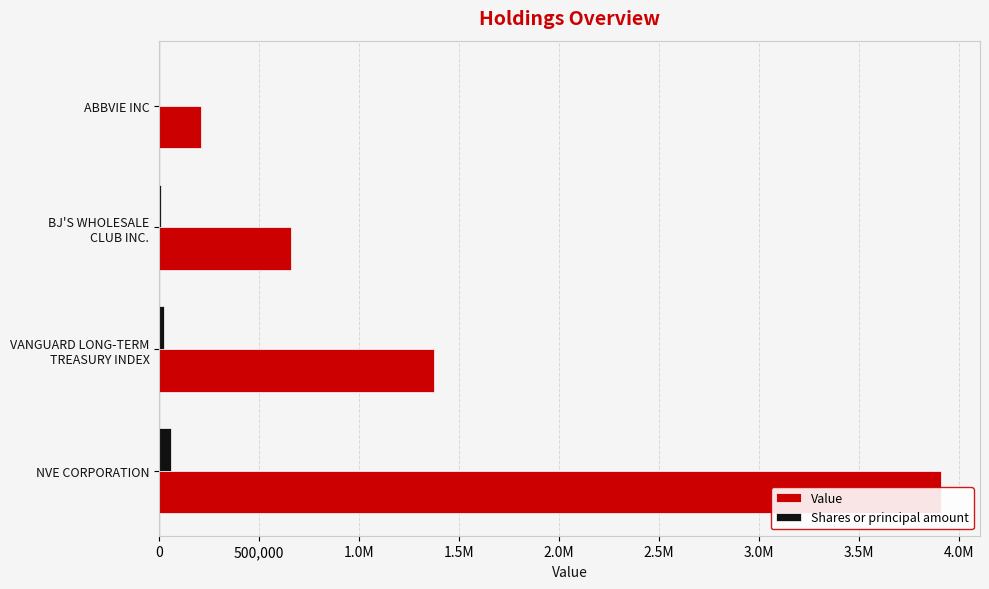

Are the bars horizontal?

Yes